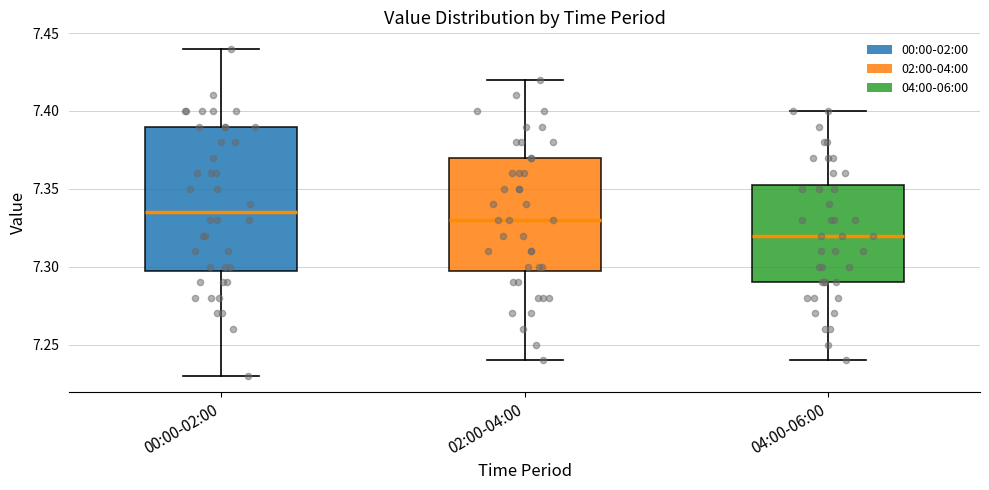

Reading left to right, read every box against the y-axis: the position of its median line, the range the box covers, and the ends of its whiskers. The values are not printed on the chart, so give them approximately, as read against the axis.

00:00-02:00: median 7.335, box 7.300 to 7.390, whiskers 7.230 to 7.440
02:00-04:00: median 7.330, box 7.300 to 7.370, whiskers 7.240 to 7.420
04:00-06:00: median 7.320, box 7.290 to 7.355, whiskers 7.240 to 7.400